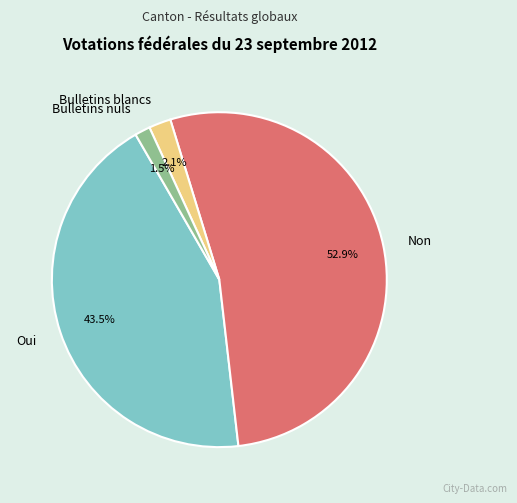

To the nearest percent, what is the difference between the largest and smallest slice percentages?

51%